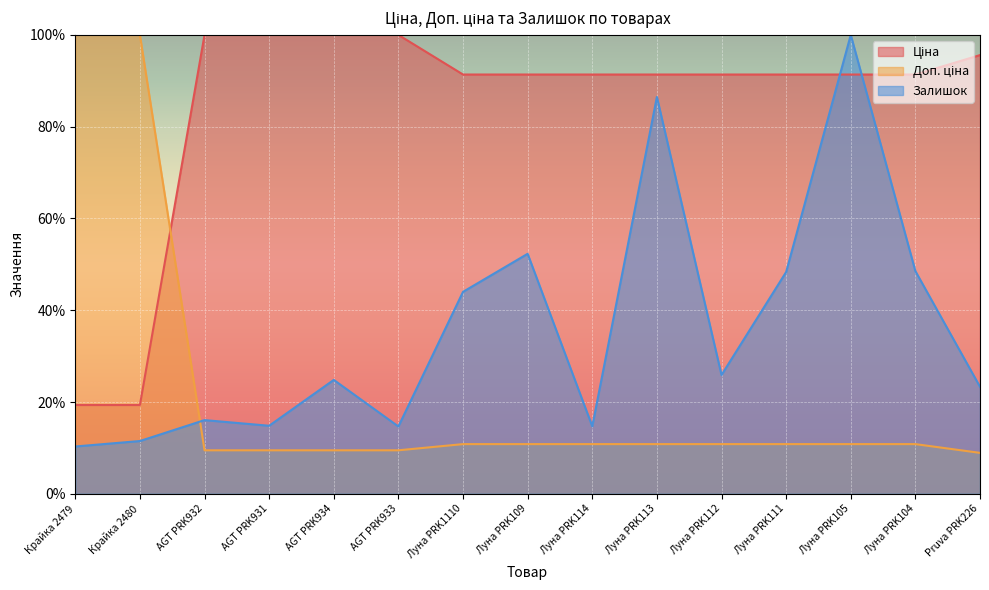

Between AGT PRK932 and AGT PRK933, which series saw the biggest shift?

Залишок